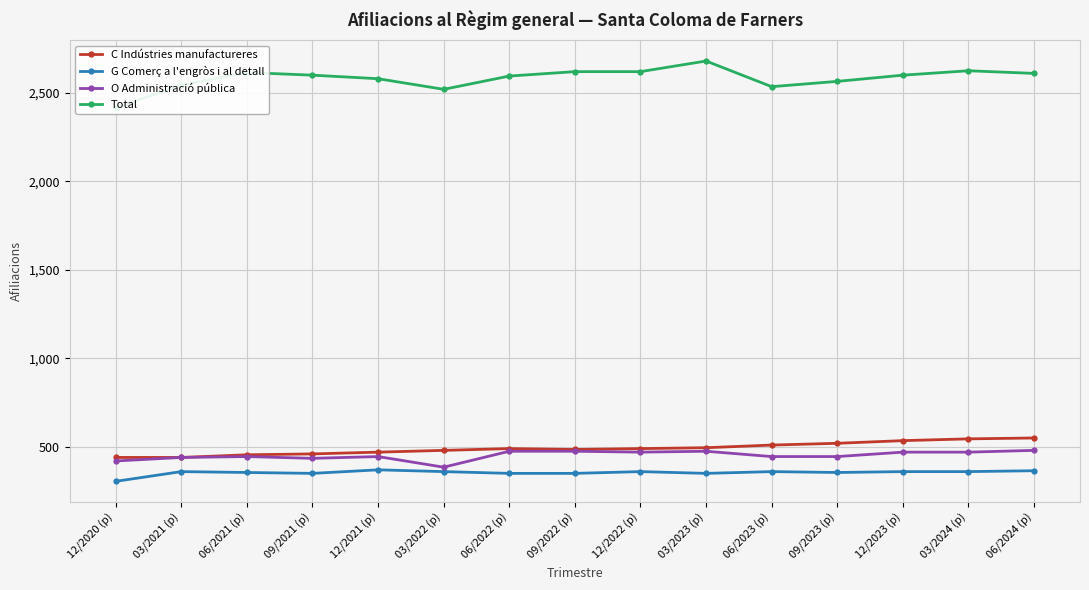

True or false: O Administració pública and G Comerç a l'engròs i al detall cross at least once.

False